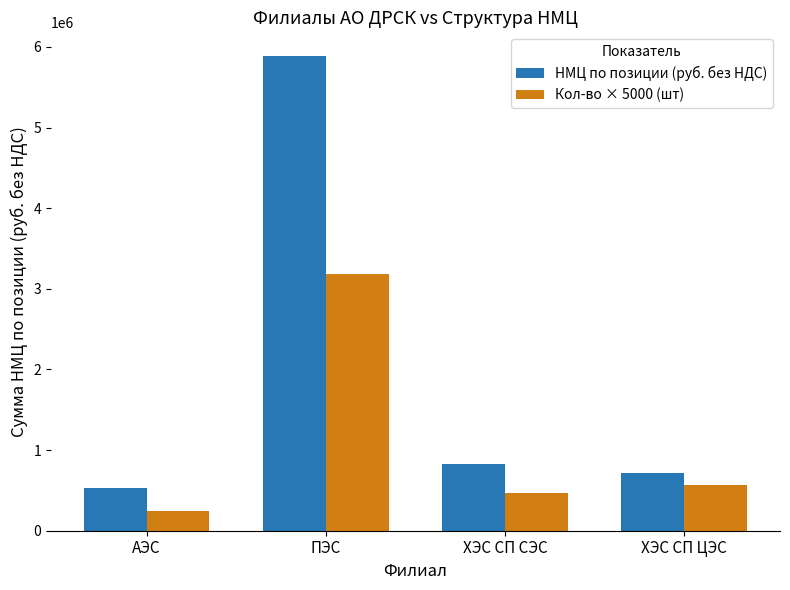

How many distinct data groups are displayed?

2